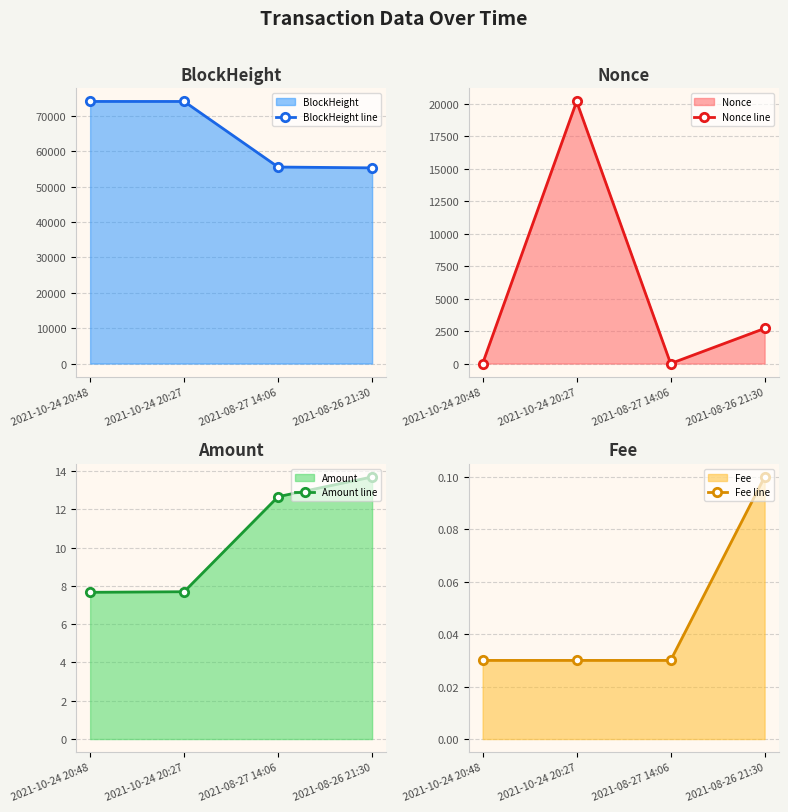

Is it true that Fee line equals 0.0 at 2021-08-27 14:06?

False